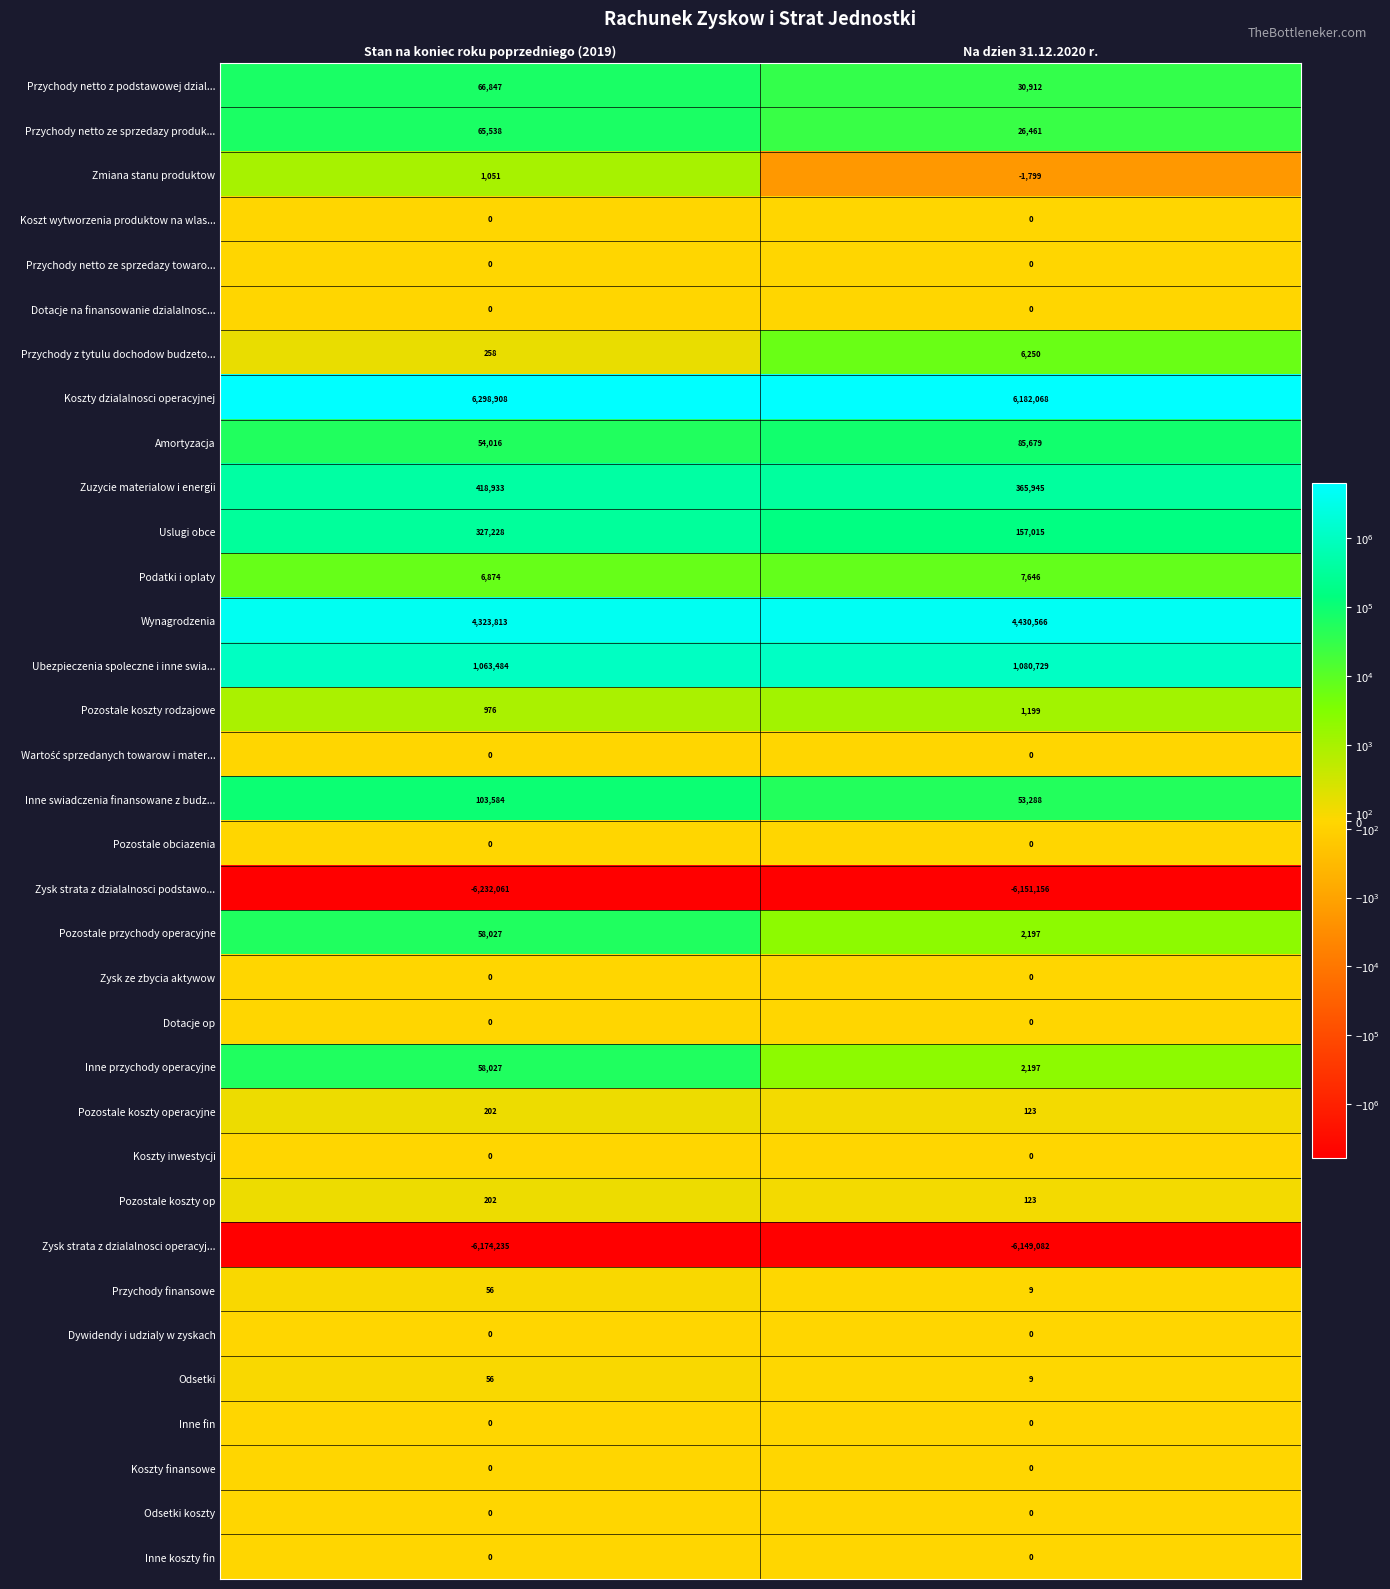

What is the spread (max minus min) of values at Na dzien 31.12.2020 r.?

12333224